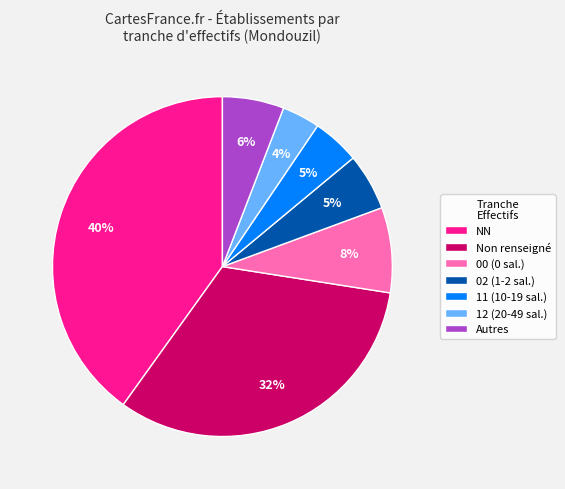

What is the largest slice in the pie chart?

NN